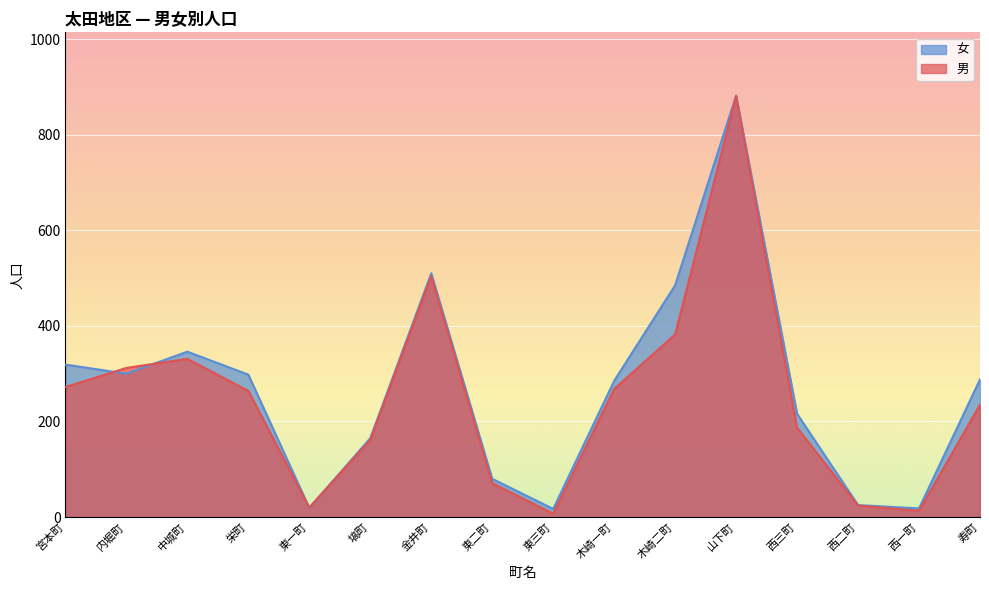

Rank the categories by 男 value from lowest to highest.

東三町, 西一町, 東一町, 西二町, 東二町, 塙町, 西三町, 寿町, 栄町, 木崎一町, 宮本町, 内堀町, 中城町, 木崎二町, 金井町, 山下町